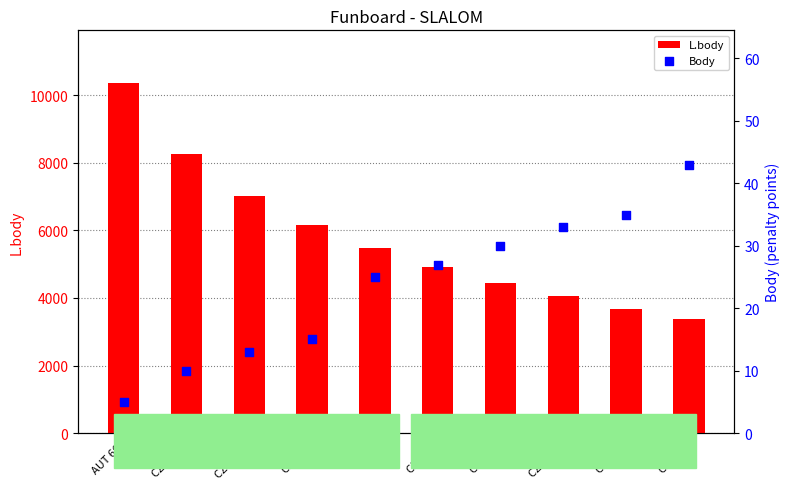

Which series has the largest total across all categories?

L.body